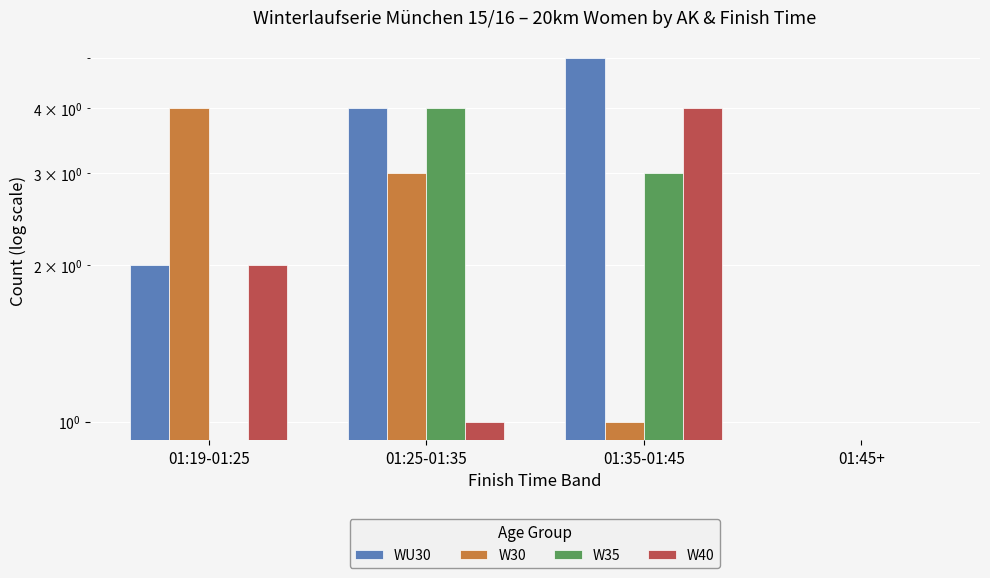

What value does the W35 series have at 01:25-01:35?

4